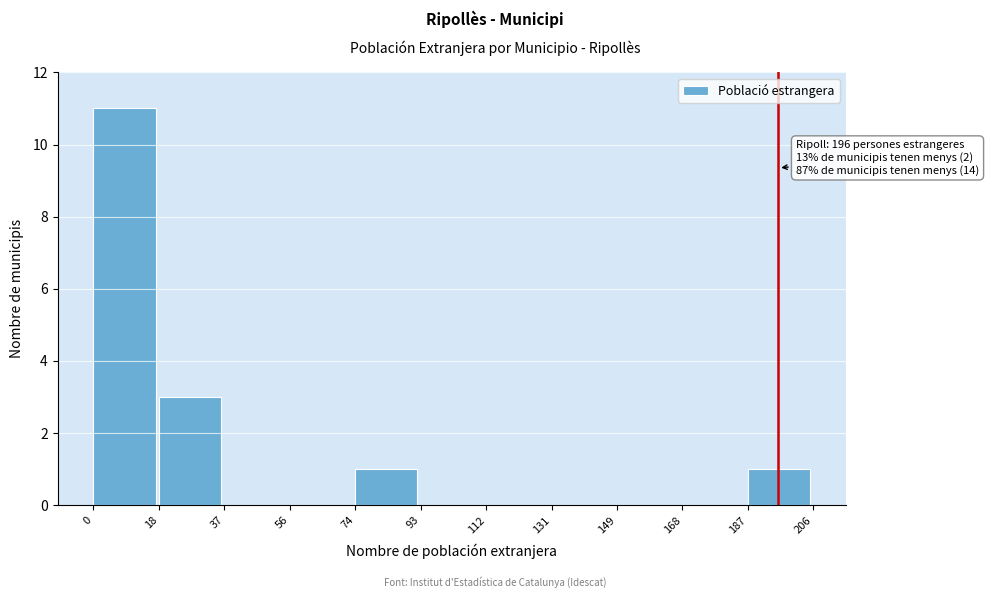

Which range on the x-axis has the tallest bar?

0 to 18